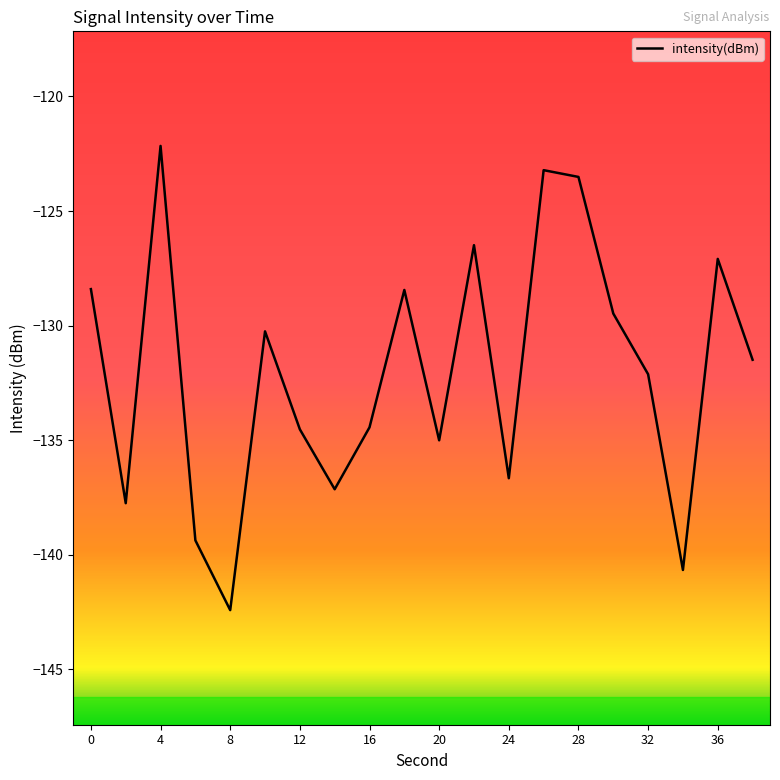

What is the maximum value shown in the chart?

-122.2